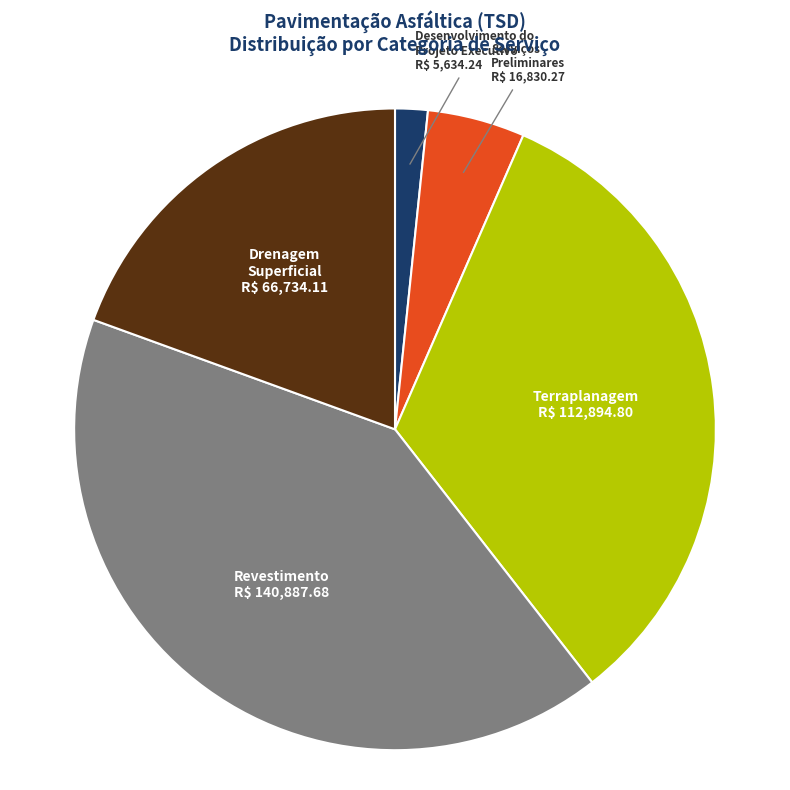

Which slice is the smallest?

Desenvolvimento do Projeto Executivo